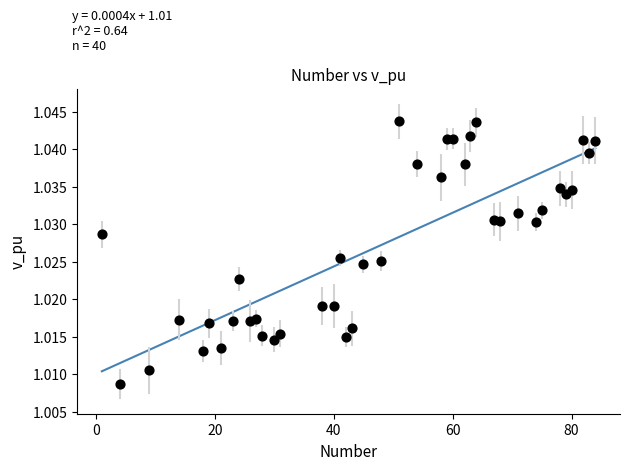

What is the range of X values (max minus min)?

83.0